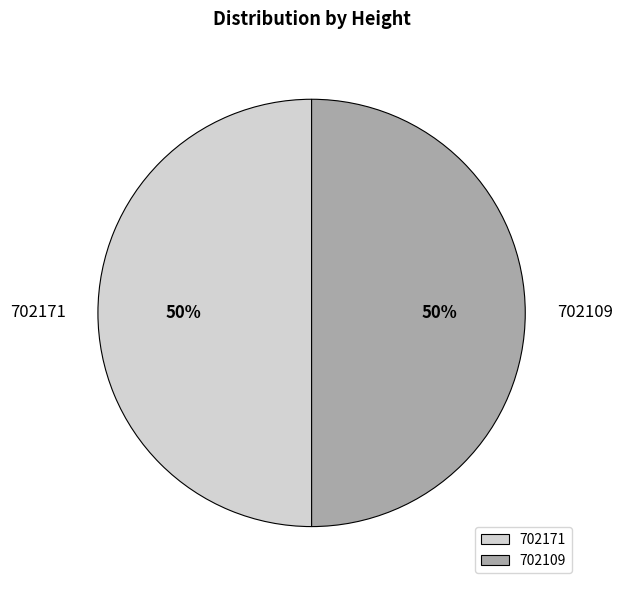

To the nearest percent, what portion does 702171 represent?

50%